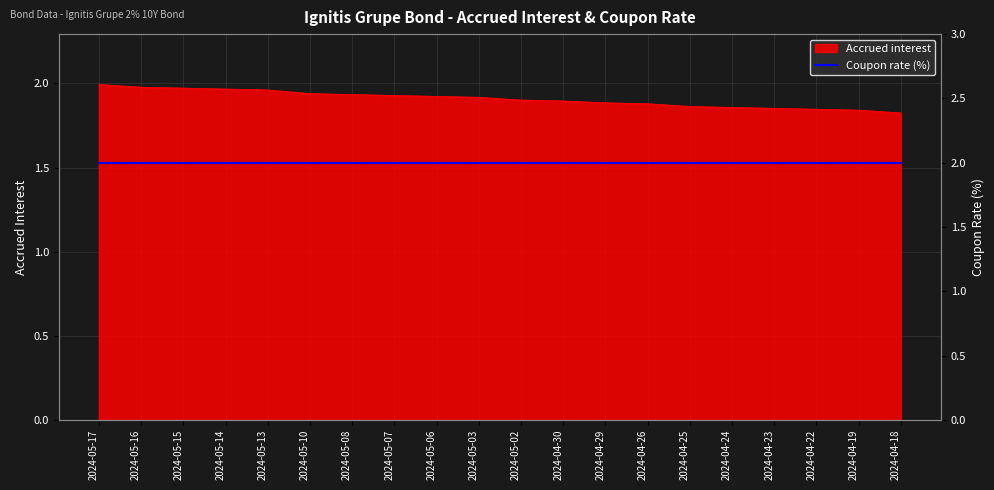

What is the value of the 11th point from the left?

1.9